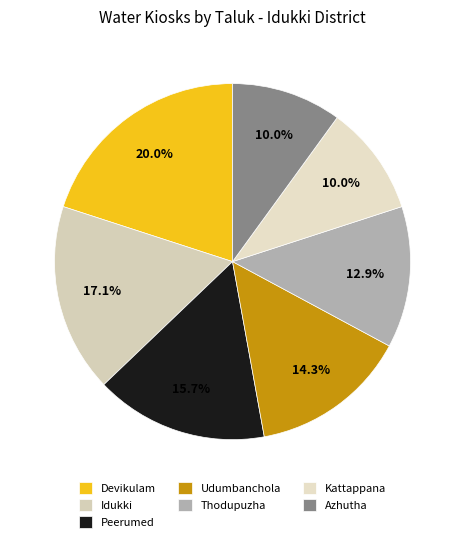

Rank the categories by value from highest to lowest.

Devikulam, Idukki, Peerumed, Udumbanchola, Thodupuzha, Kattappana, Azhutha